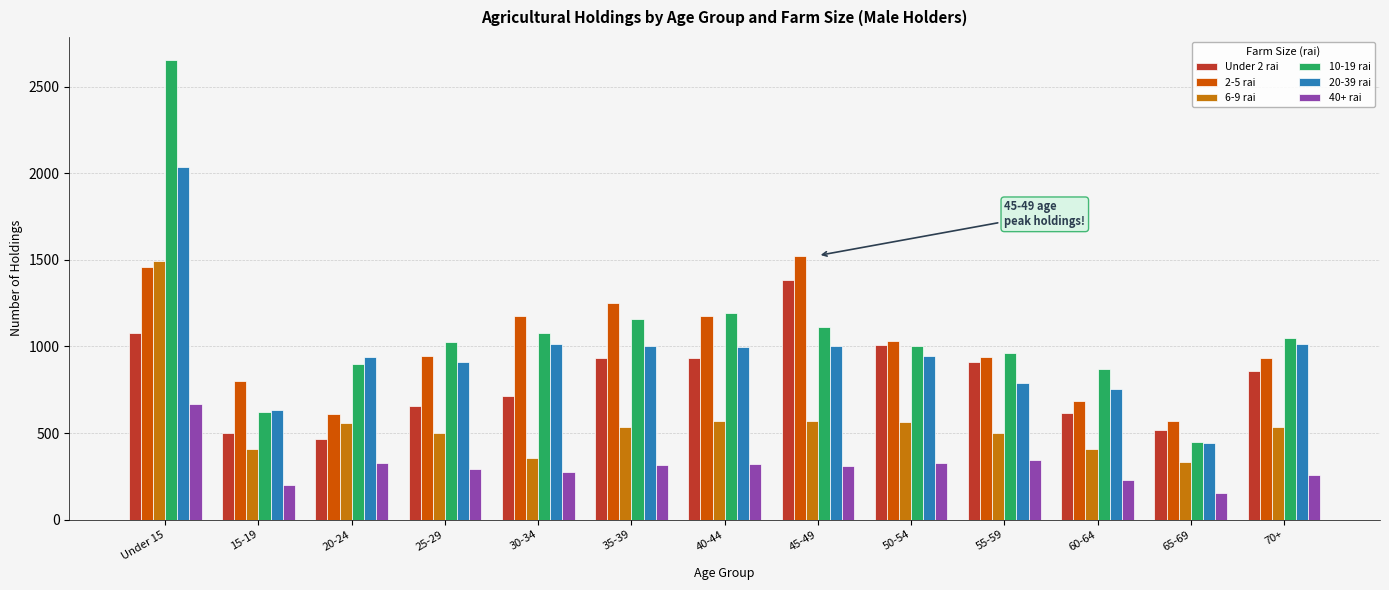

What is the average value of the 10-19 rai series?

1082.1